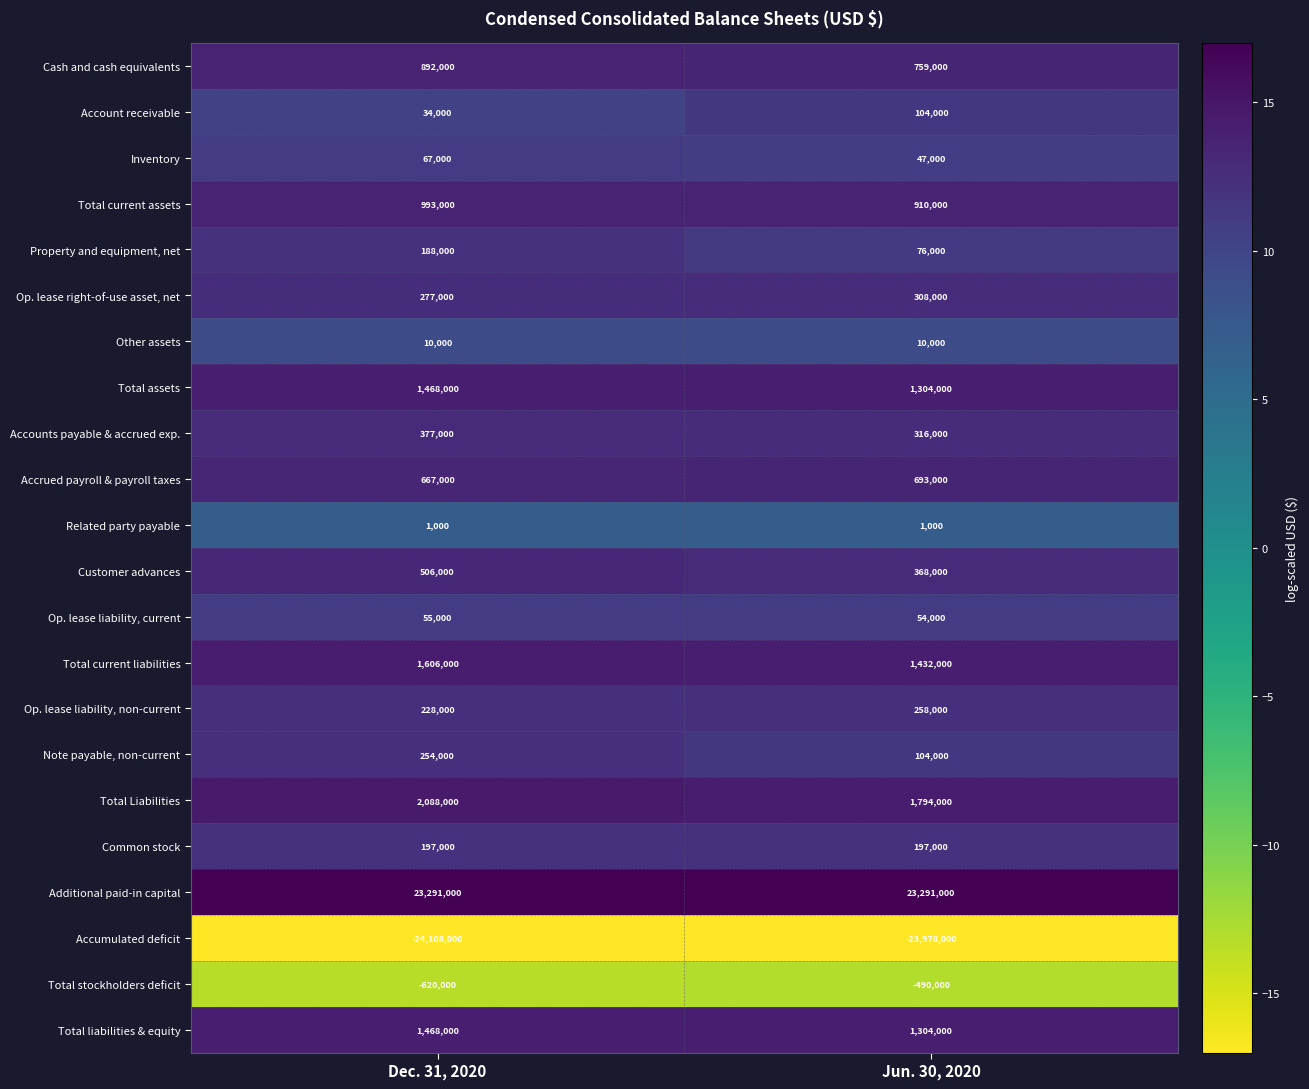

What is the spread (max minus min) of values at Dec. 31, 2020?

47399000